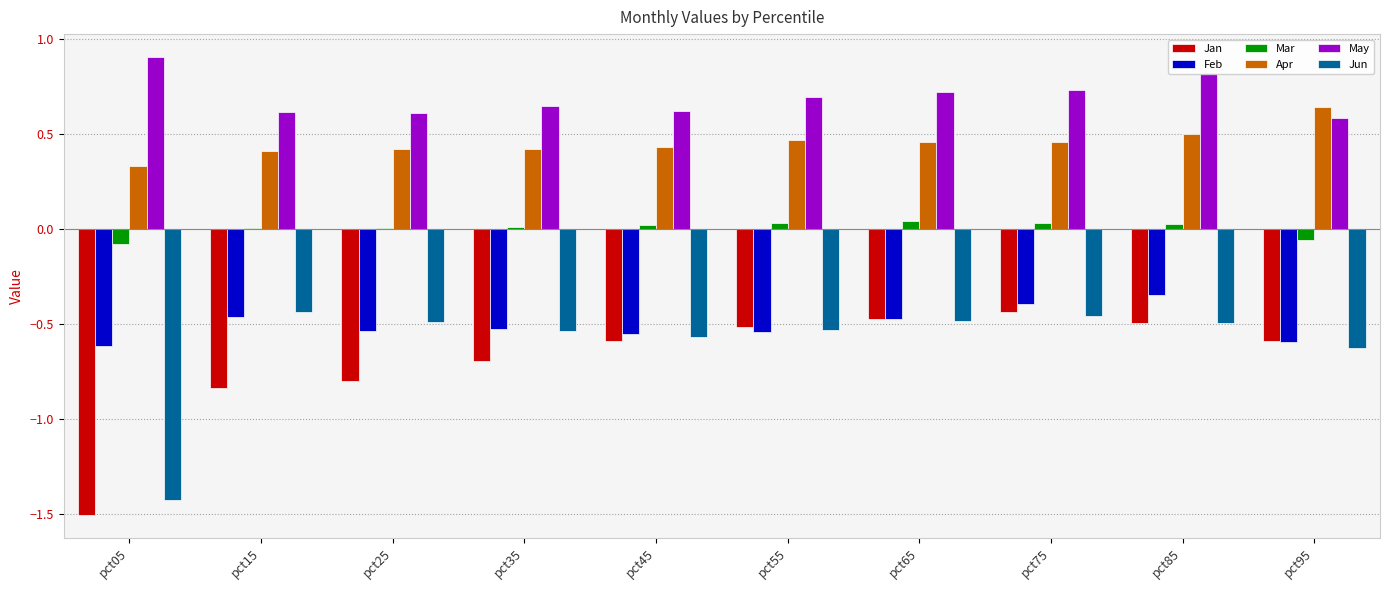

How many groups of bars are there?

10